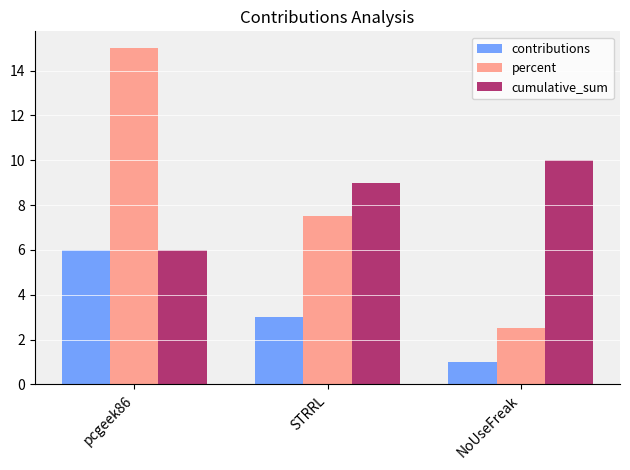

Reading right to left, what are all the values shown in this chart?

contributions: 1.0	3.0	6.0
percent: 2.5	7.5	15.0
cumulative_sum: 10.0	9.0	6.0